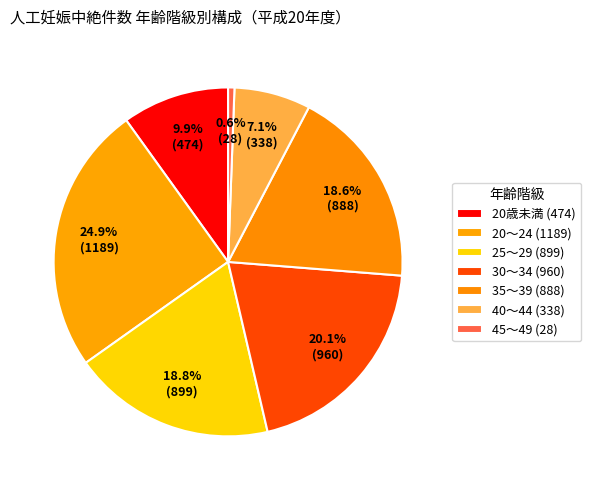

How many segments does this pie chart have?

7